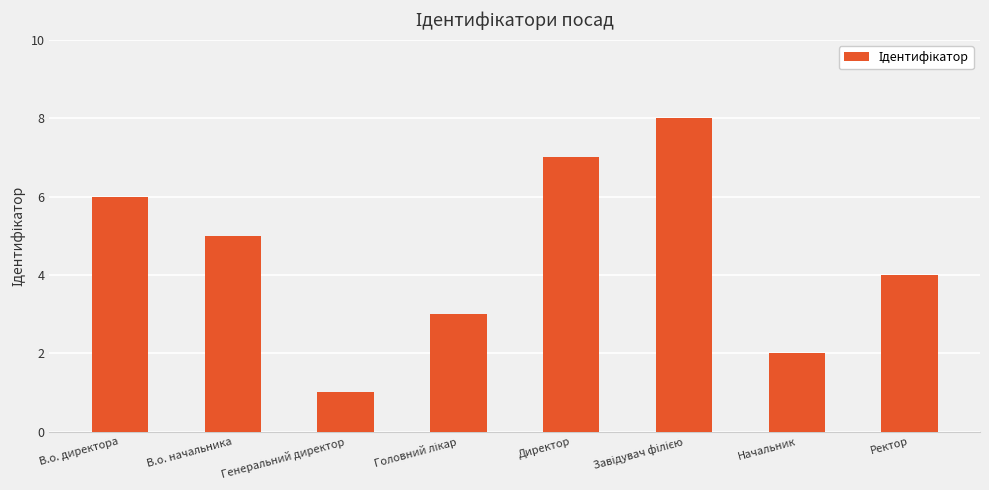

What is the sum of the values at Ректор and Директор?

11